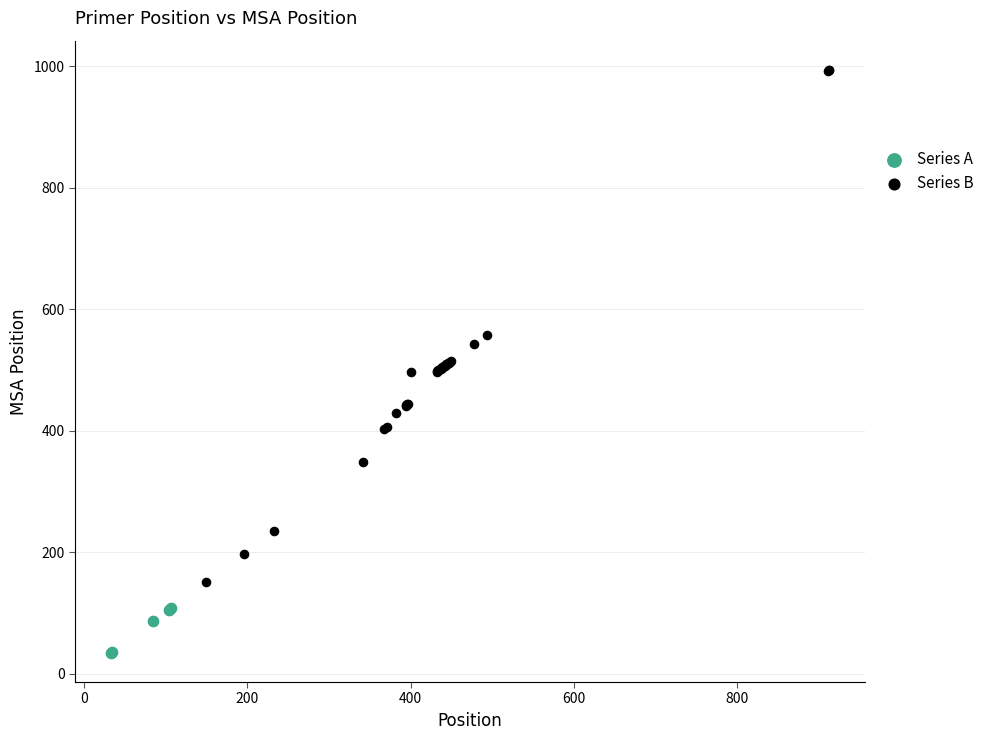

Which series has the largest Y range (max minus min)?

Series B